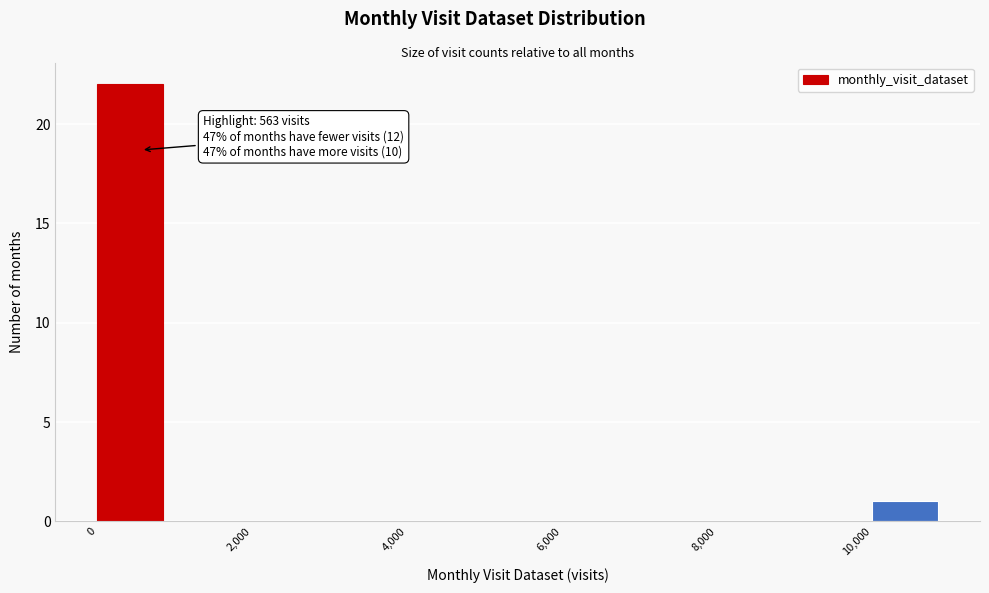

Which range on the x-axis has the tallest bar?

0 to 1000